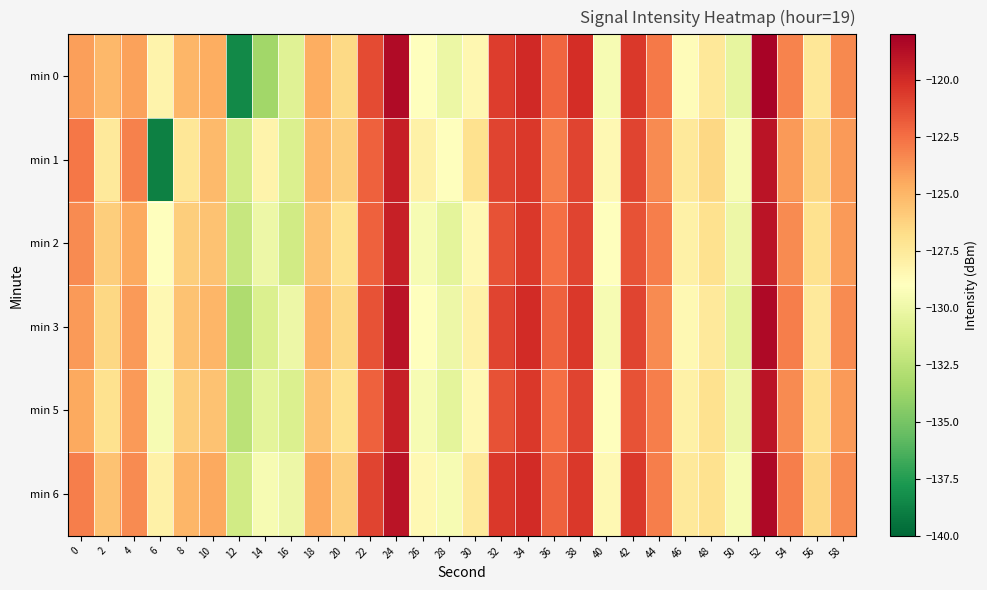

Reading left to right, list all the values displayed in this chart.

min 0: 0=-124.1	2=-125.1	4=-124.3	6=-128.2	8=-125.0	10=-124.7	12=-138.4	14=-133.5	16=-130.8	18=-124.7	20=-126.6	22=-121.2	24=-118.6	26=-129.0	28=-130.0	30=-128.5	32=-120.7	34=-120.0	36=-122.2	38=-120.1	40=-129.5	42=-120.5	44=-122.8	46=-128.8	48=-127.4	50=-130.4	52=-118.2	54=-123.2	56=-127.4	58=-123.4
min 1: 0=-122.8	2=-127.5	4=-123.1	6=-138.8	8=-127.3	10=-125.2	12=-131.4	14=-128.2	16=-131.0	18=-125.0	20=-126.0	22=-122.0	24=-119.5	26=-128.0	28=-129.0	30=-127.0	32=-121.0	34=-120.5	36=-123.0	38=-121.0	40=-128.5	42=-121.0	44=-123.5	46=-127.5	48=-126.5	50=-129.5	52=-119.0	54=-124.0	56=-126.5	58=-124.0
min 2: 0=-123.5	2=-126.0	4=-124.5	6=-129.0	8=-126.0	10=-125.5	12=-132.0	14=-130.0	16=-131.5	18=-125.5	20=-127.0	22=-122.0	24=-119.5	26=-129.5	28=-130.5	30=-128.5	32=-121.5	34=-120.5	36=-122.5	38=-121.0	40=-129.0	42=-121.5	44=-123.0	46=-128.0	48=-127.0	50=-130.0	52=-119.0	54=-123.5	56=-127.0	58=-124.0
min 3: 0=-124.0	2=-126.5	4=-124.0	6=-128.5	8=-125.5	10=-125.0	12=-133.0	14=-131.0	16=-130.0	18=-125.0	20=-126.5	22=-121.5	24=-119.0	26=-129.0	28=-130.0	30=-128.0	32=-121.0	34=-120.0	36=-122.0	38=-120.5	40=-129.5	42=-121.0	44=-123.5	46=-128.5	48=-127.5	50=-130.5	52=-118.5	54=-123.0	56=-127.5	58=-123.5
min 5: 0=-124.5	2=-127.0	4=-124.0	6=-129.5	8=-126.0	10=-125.5	12=-132.5	14=-130.5	16=-131.0	18=-125.5	20=-127.0	22=-122.0	24=-119.5	26=-129.5	28=-130.5	30=-128.5	32=-121.5	34=-120.5	36=-122.5	38=-121.0	40=-129.0	42=-121.5	44=-123.0	46=-128.0	48=-127.0	50=-130.0	52=-119.0	54=-123.5	56=-127.0	58=-124.0
min 6: 0=-123.0	2=-125.5	4=-123.5	6=-128.0	8=-125.0	10=-124.5	12=-131.5	14=-129.5	16=-130.0	18=-124.5	20=-126.0	22=-121.0	24=-119.0	26=-128.5	28=-129.5	30=-127.5	32=-120.5	34=-120.0	36=-122.0	38=-120.5	40=-128.5	42=-120.5	44=-123.0	46=-127.5	48=-127.0	50=-129.5	52=-118.5	54=-123.0	56=-126.5	58=-123.5